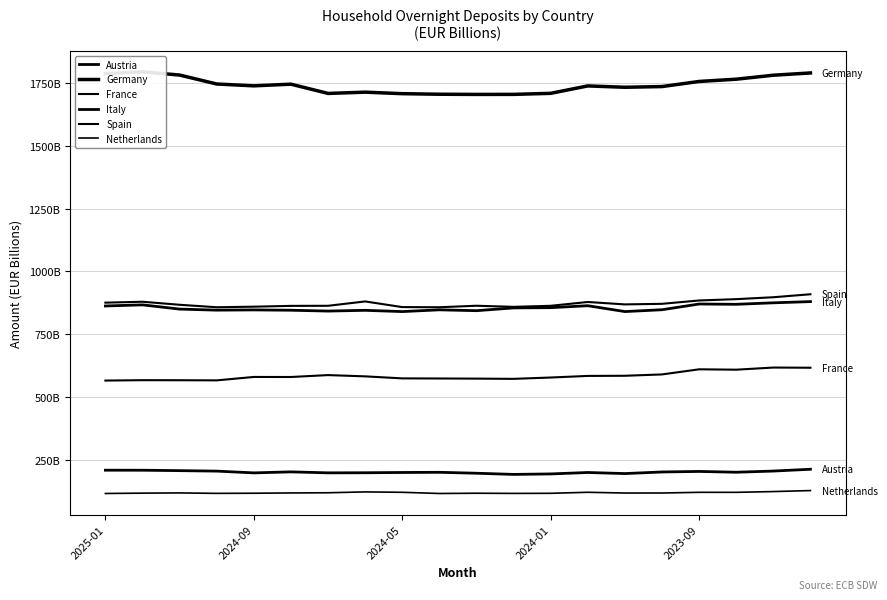

What are all the series names shown in the legend?

Austria, Germany, France, Italy, Spain, Netherlands